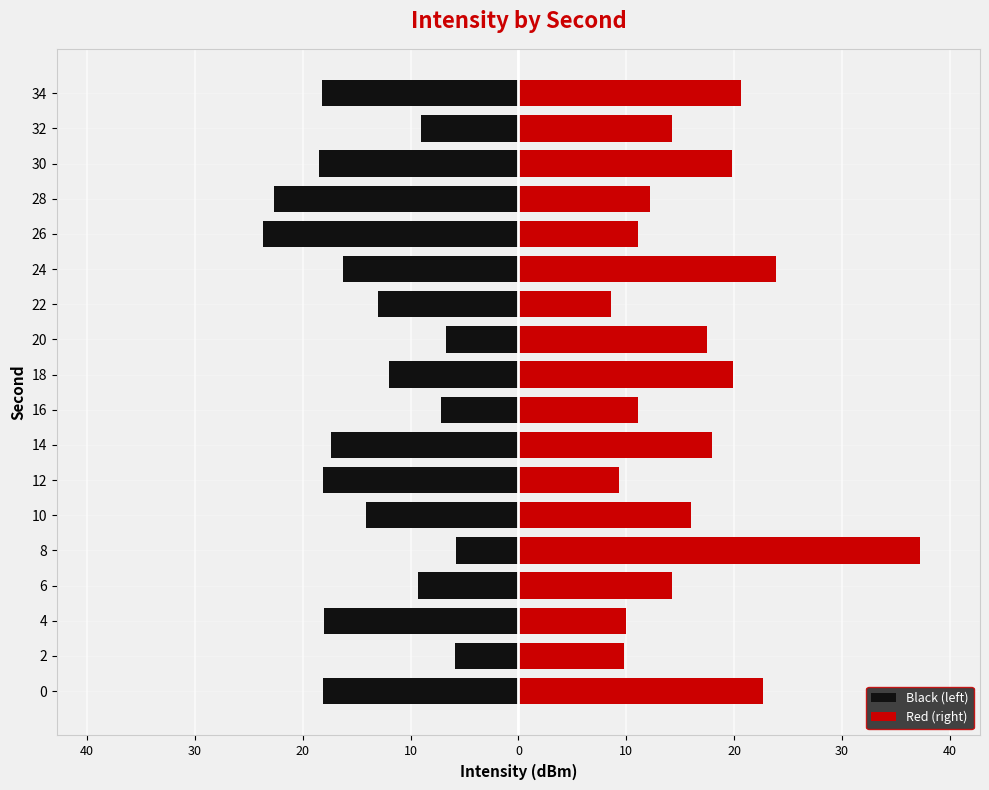

List the series in order of their overall mean, highest first.

Red (right), Black (left)